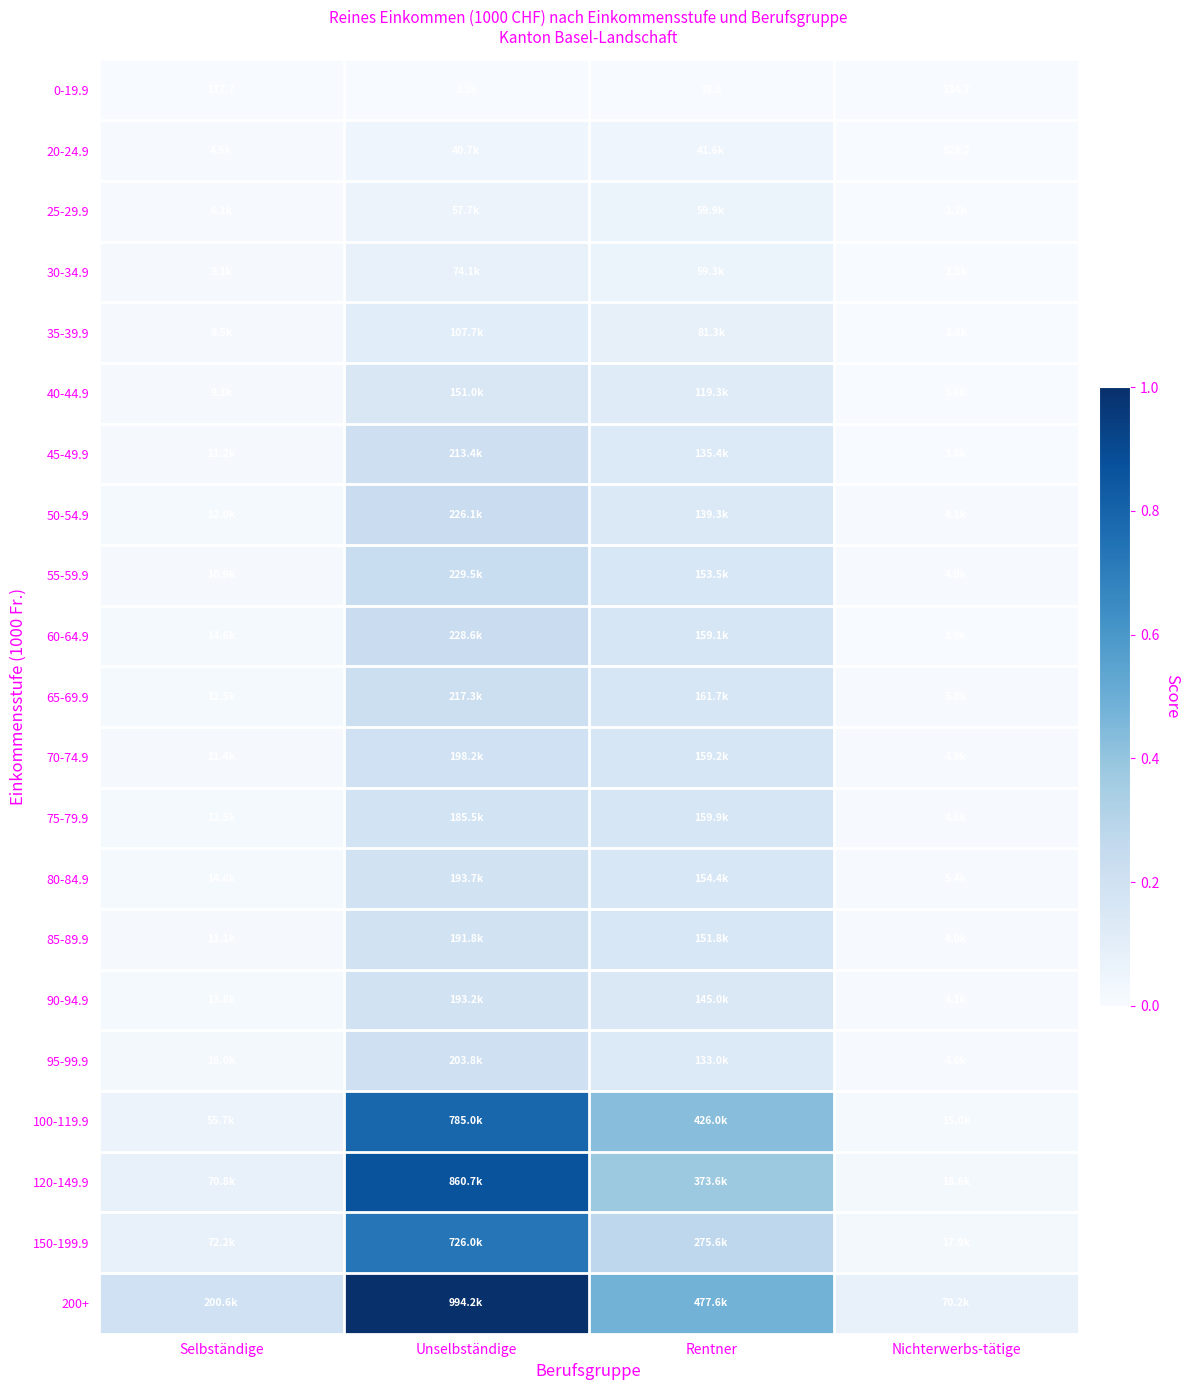

At which label is 200+ closest to 0?

Nichterwerbs-tätige